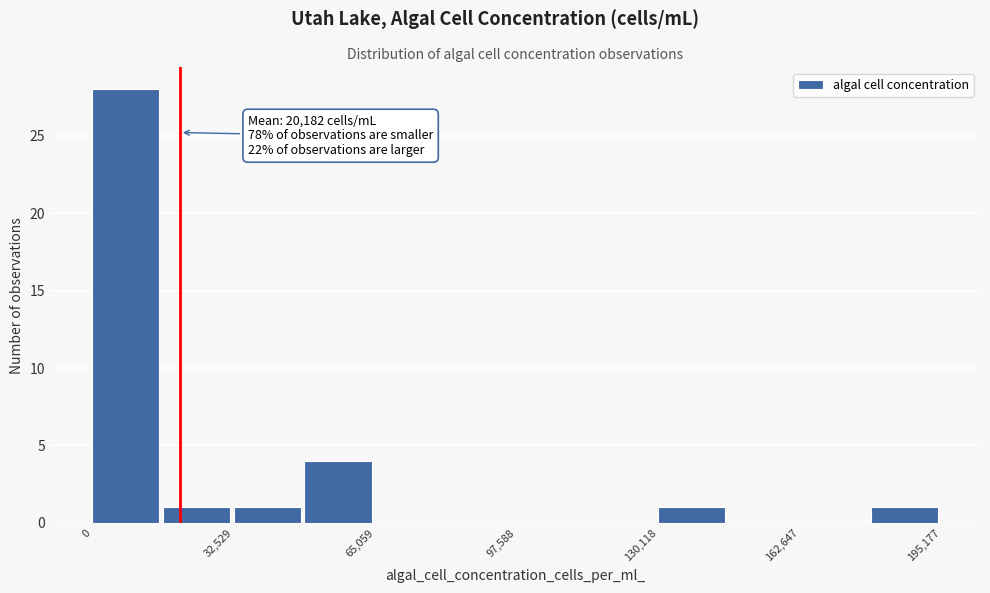

Read against the x-axis, roughly where is the centre of the tallest bar?

10000